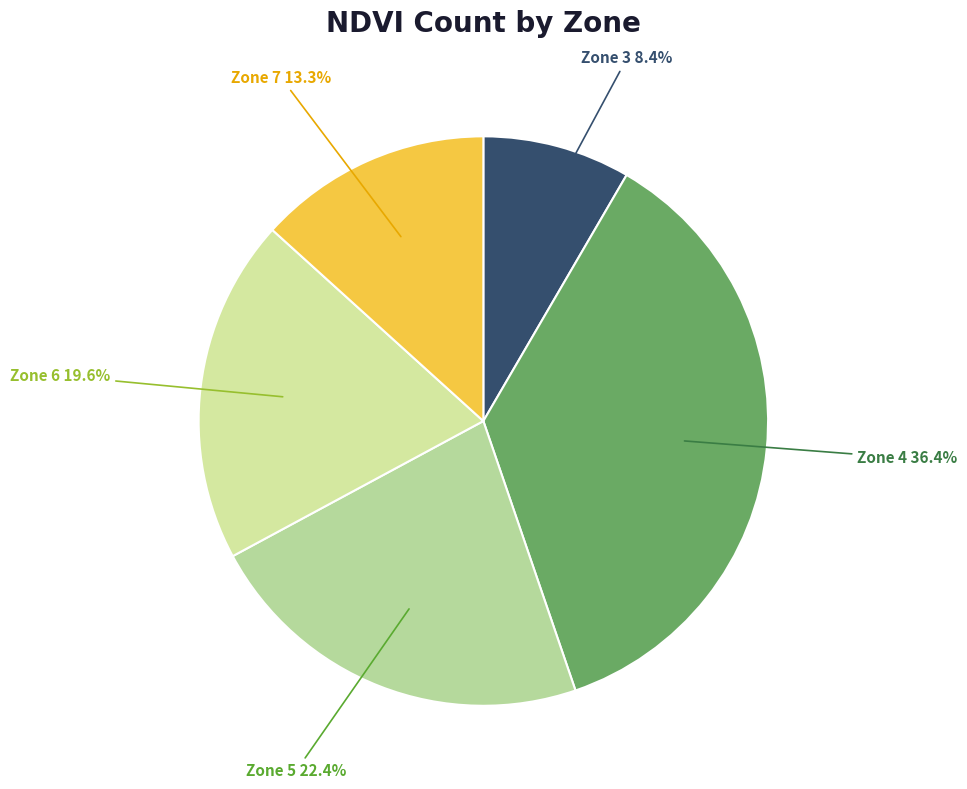

Is Zone 7 the majority of the pie?

No